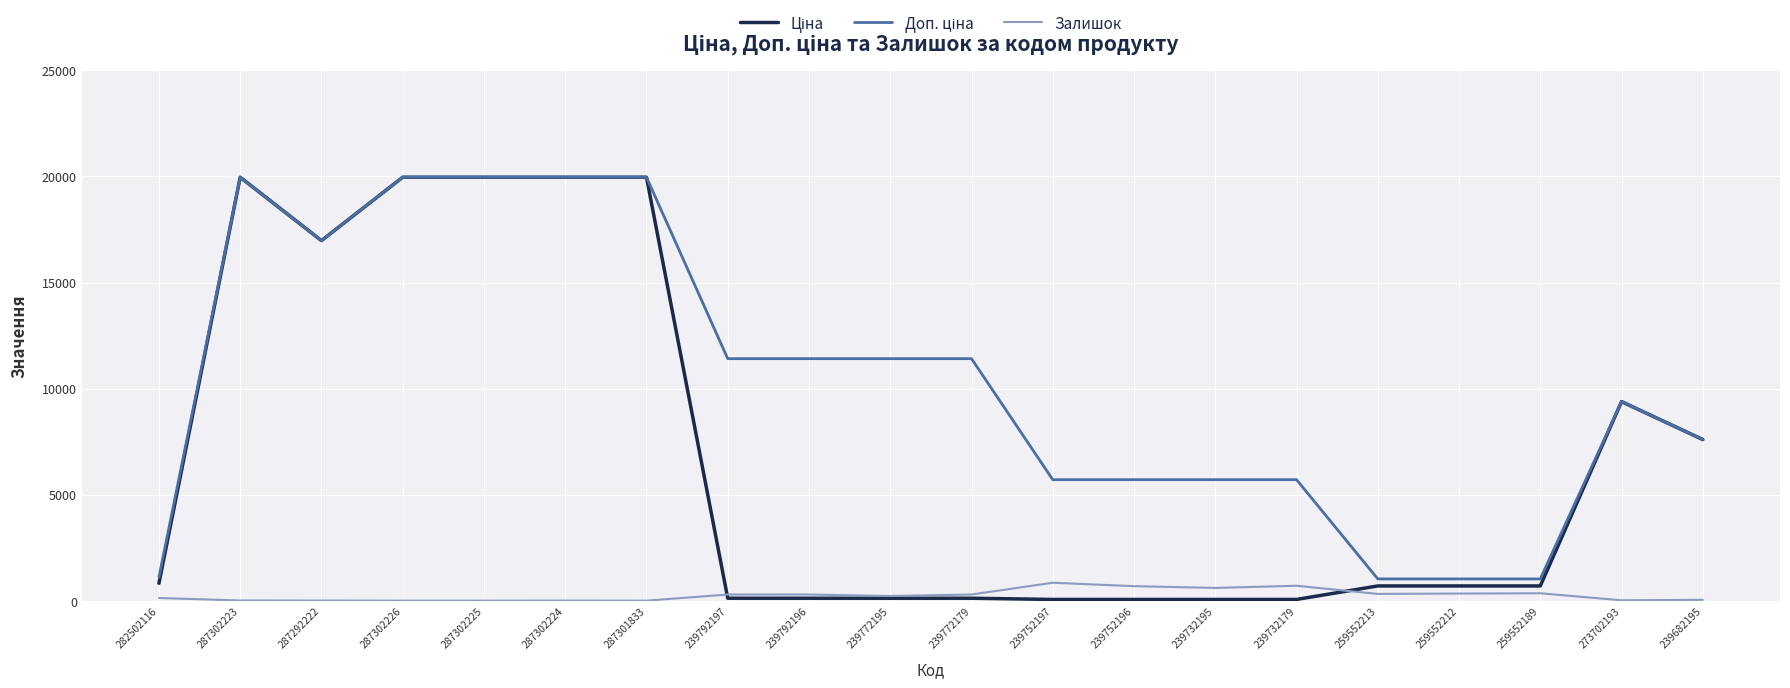

Is it true that Залишок equals 0.0 at 287302225?

True